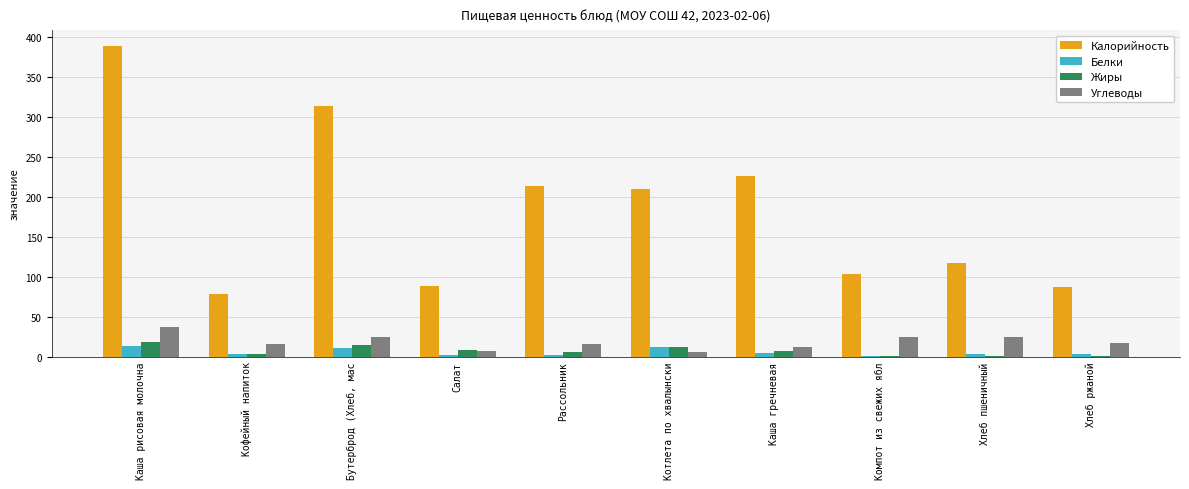

What value does the Калорийность series have at Компот из свежих ябл?

103.0